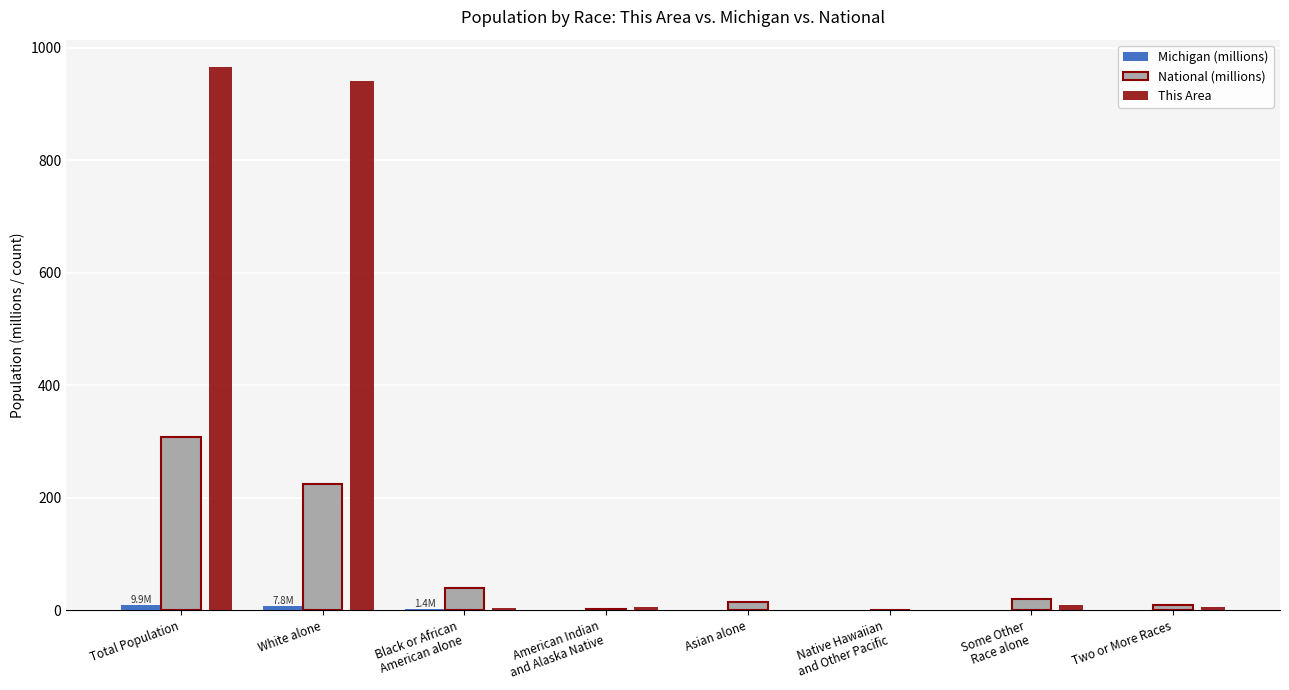

Where is National (millions) nearest to the value 154?

White alone